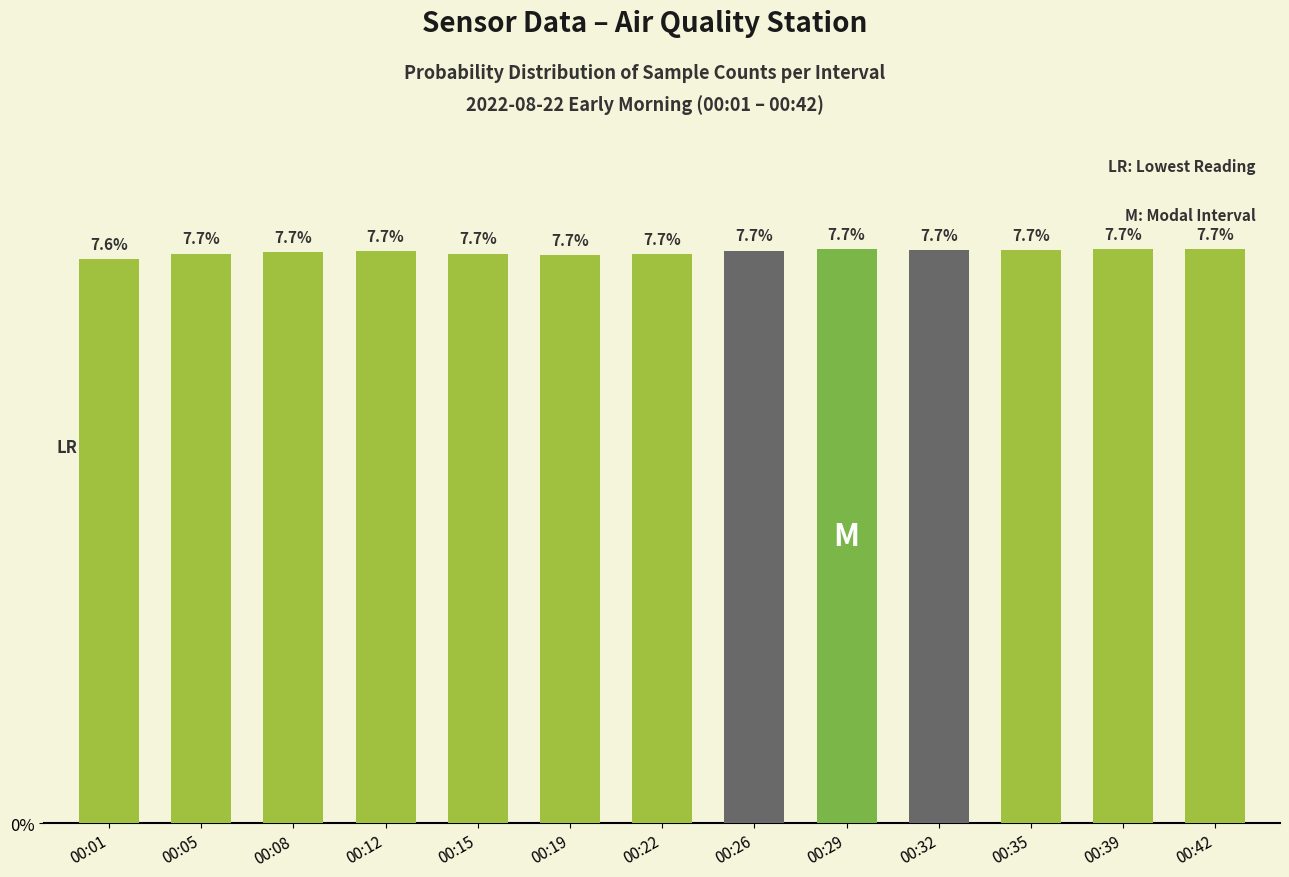

What is the sum of the values at 00:01 and 00:22?

0.2